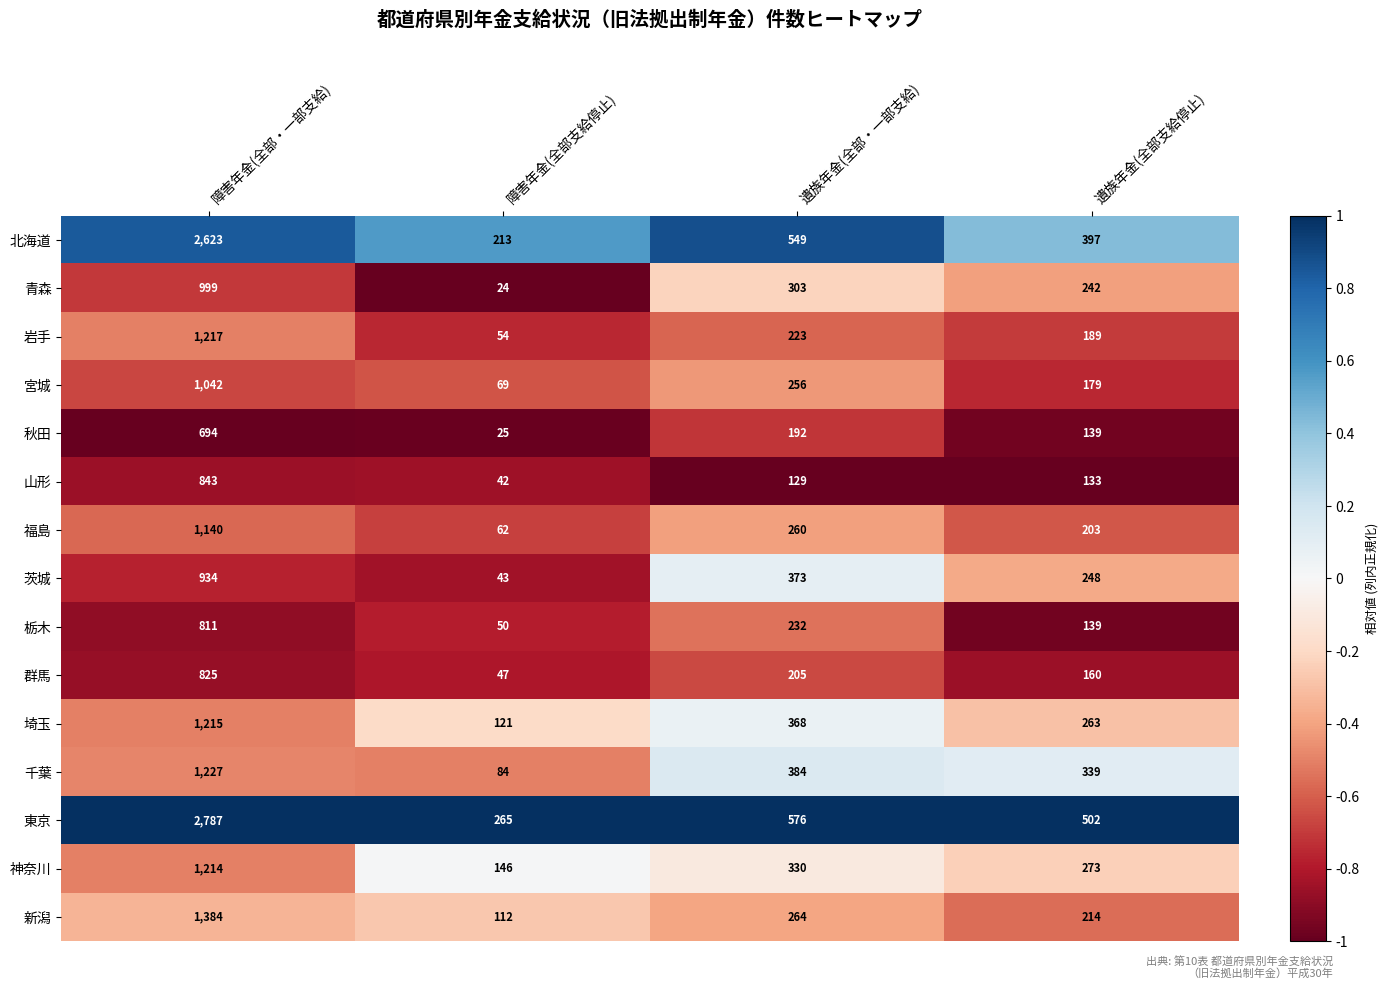

The 群馬 series shows 54 at 遺族年金(全部支給停止). True or false?

False